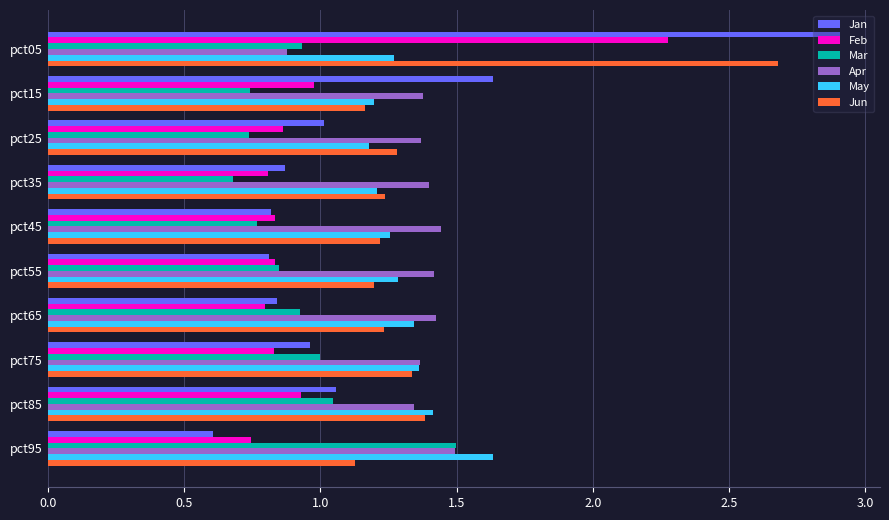

Count the number of categories in the chart.

10